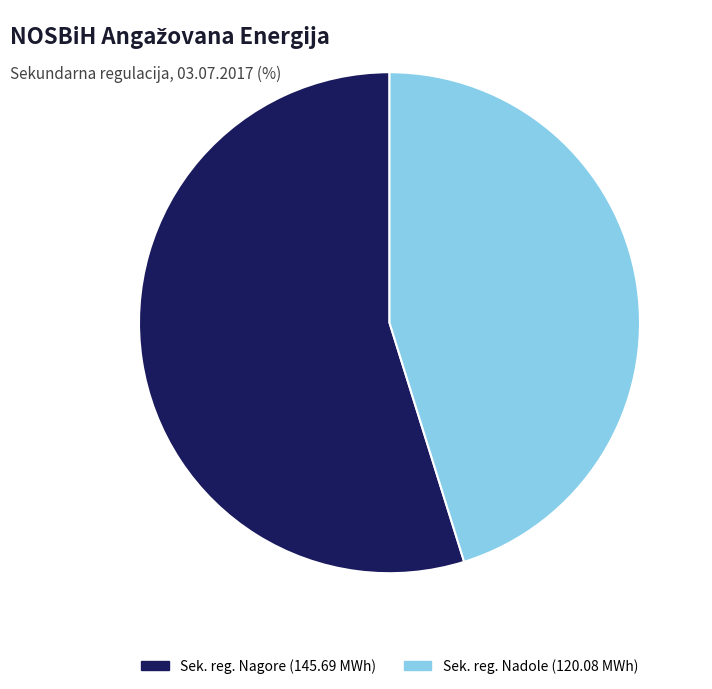

Does any single category account for the majority?

Yes